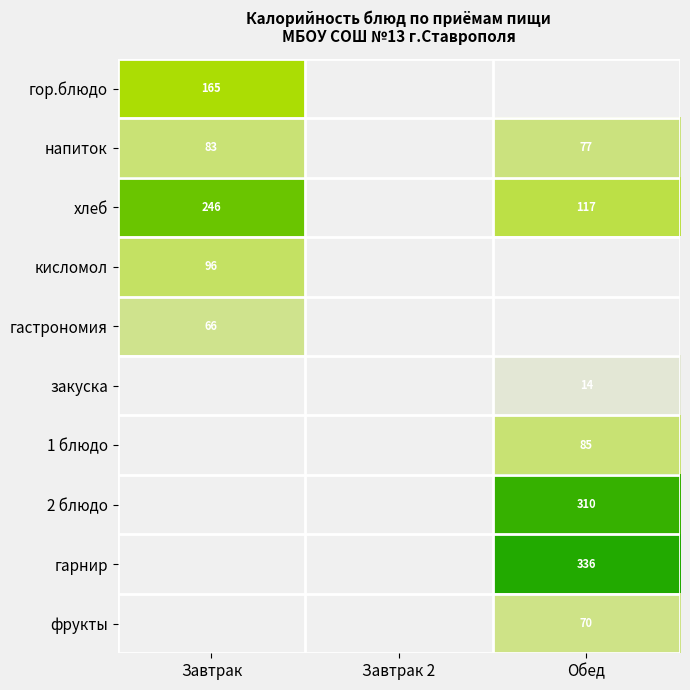

Which category has the highest value across all series?

Обед